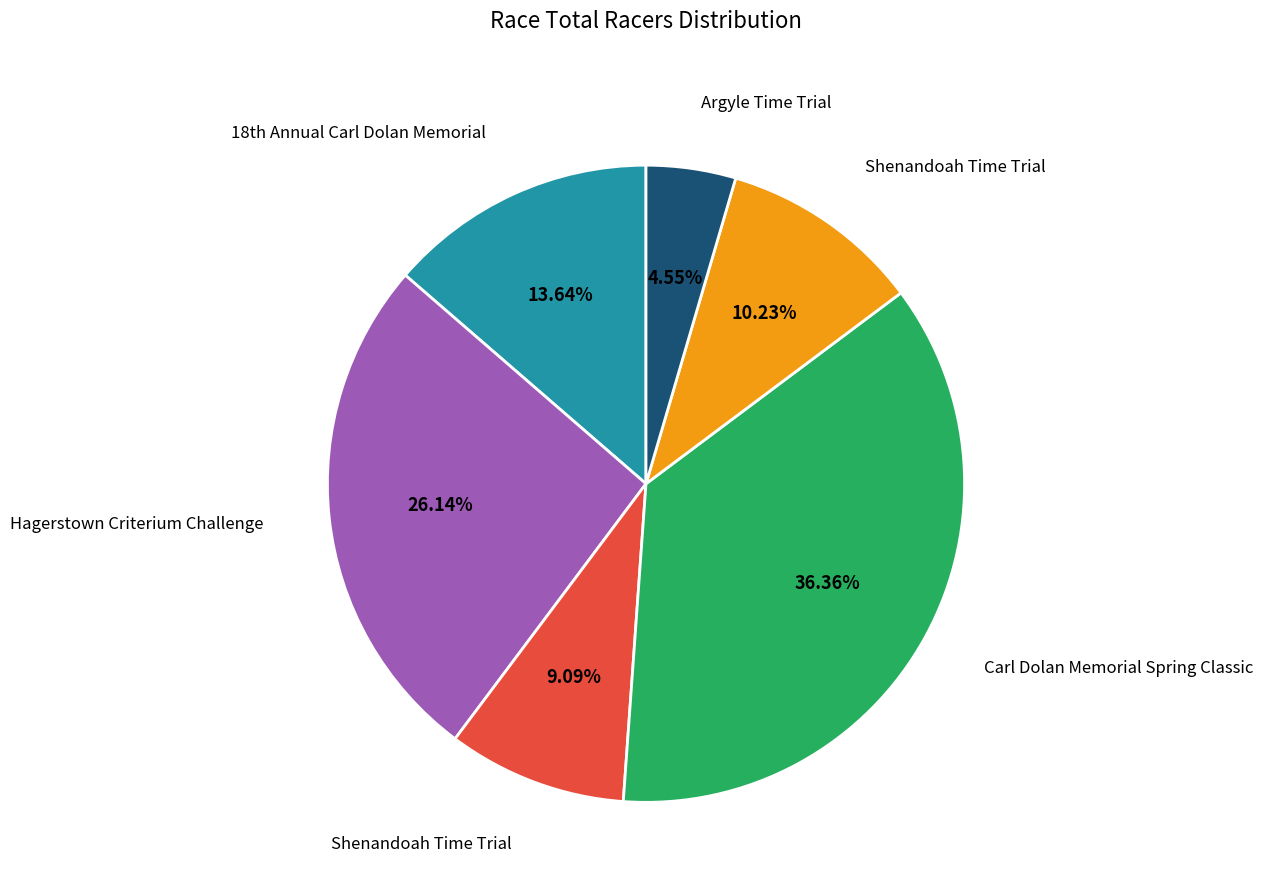

To the nearest percent, what is the difference between the largest and smallest slice percentages?

32%